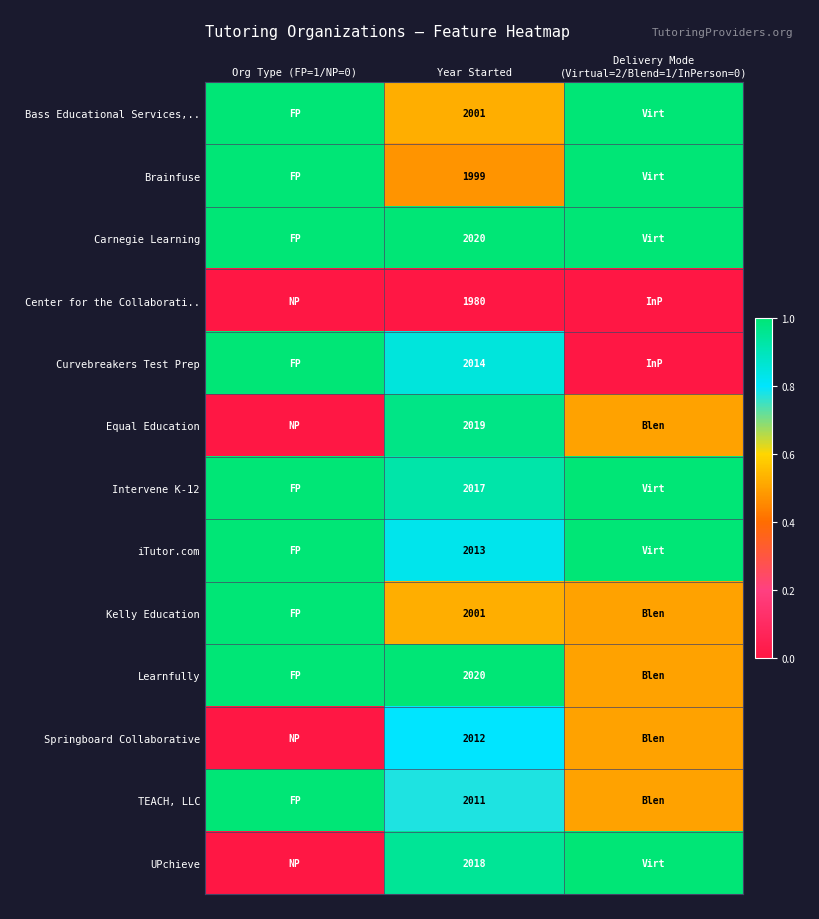

How many values in Curvebreakers Test Prep are above zero?

2